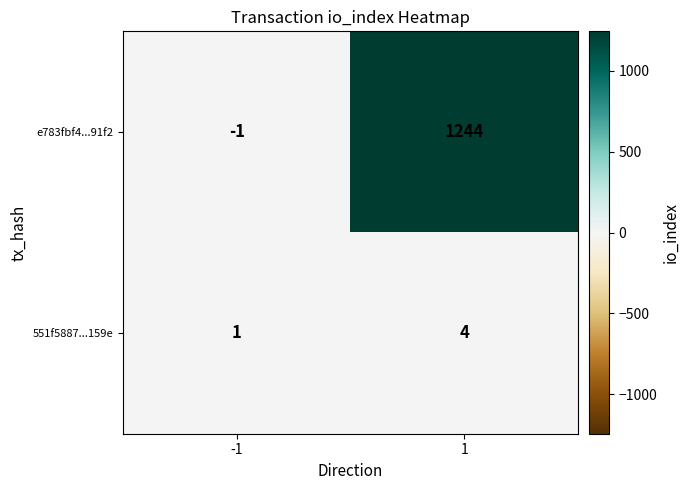

Rank the series at 1 from highest to lowest value.

e783fbf4...91f2, 551f5887...159e